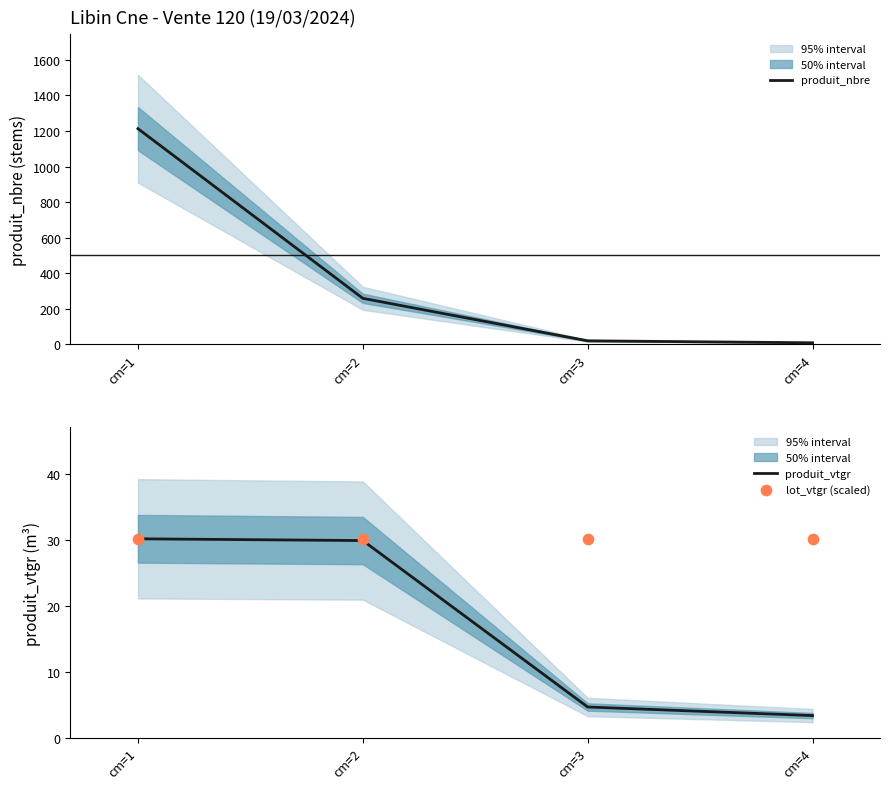

What is the total value across all series at cm=3?

54.8